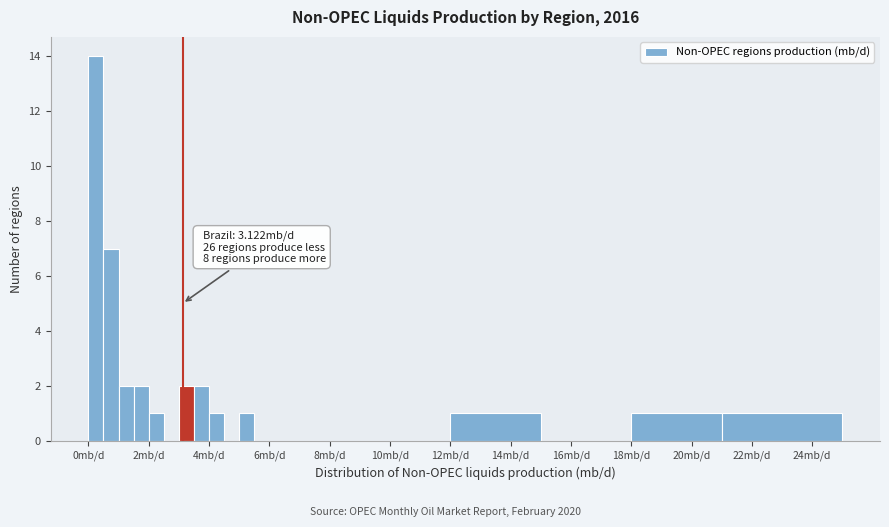

Around what value on the x-axis is the tallest bar? Give the approximate position of its centre, as read against the axis.

0.2